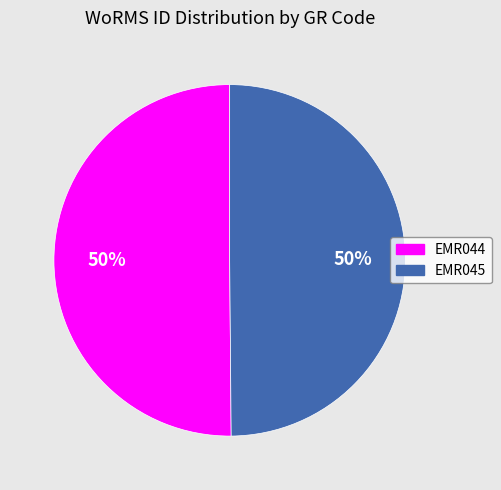

To the nearest percent, what percentage of the pie is EMR044?

50%